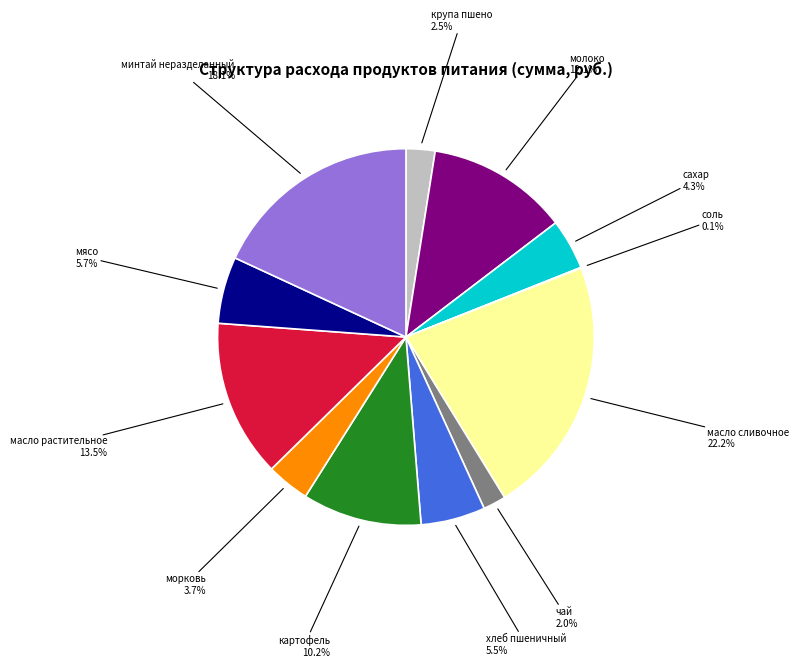

Between молоко and хлеб пшеничный, which is larger?

молоко